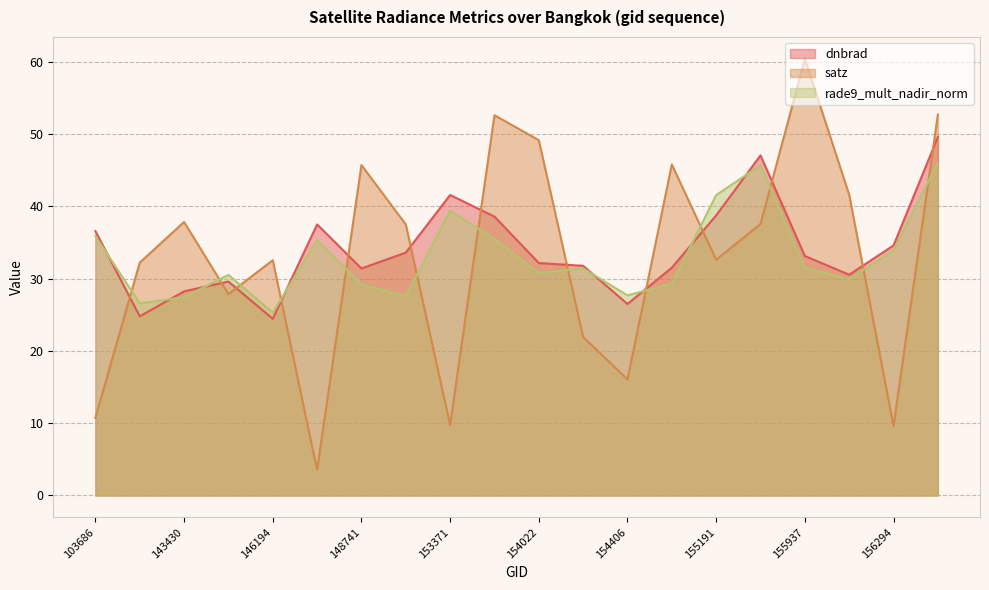

How many interior local peaks does the satz series have?

6